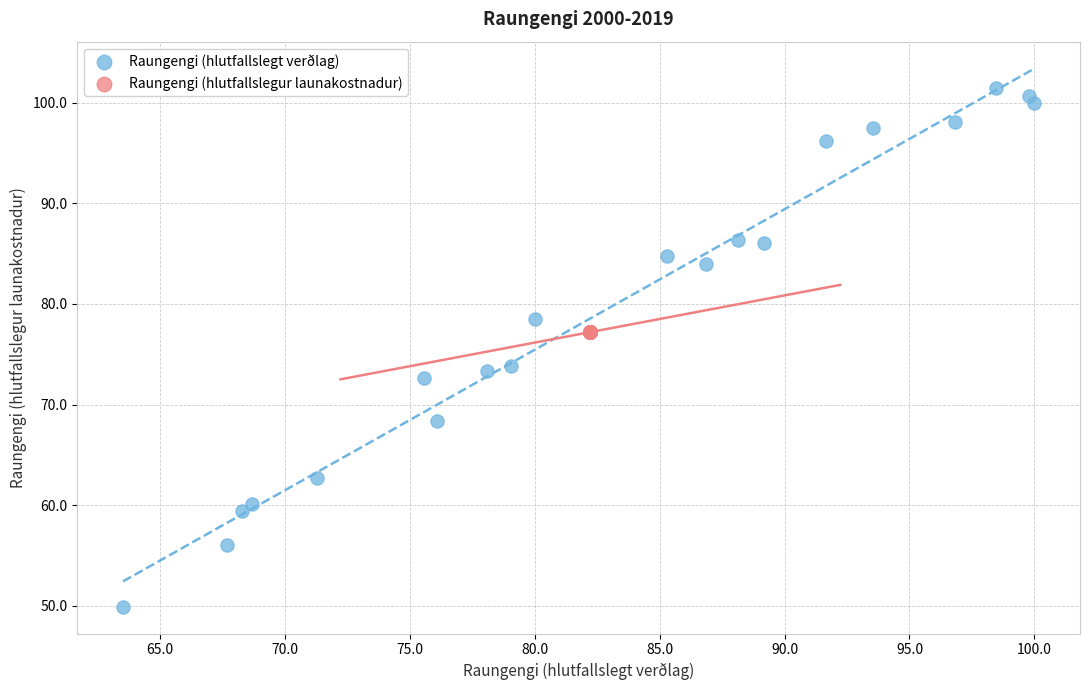

Which series reaches the maximum Y coordinate?

Raungengi (hlutfallslegt verðlag)